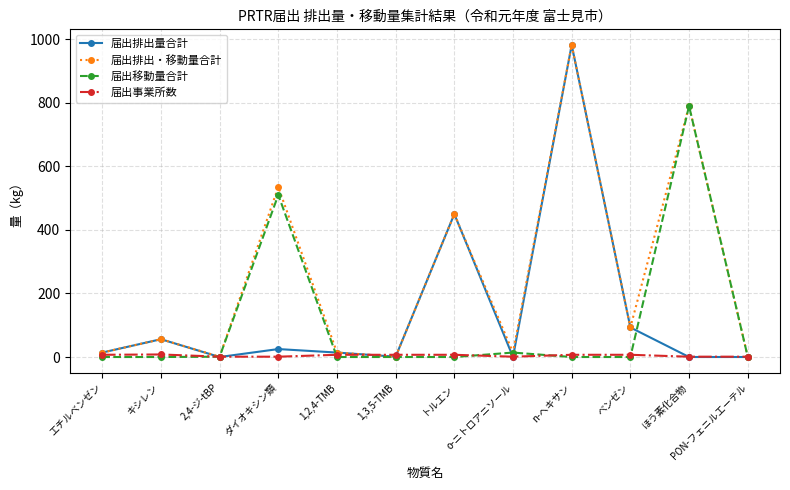

The value of 届出排出量合計 at 1,2,4-TMB is 14. True or false?

True